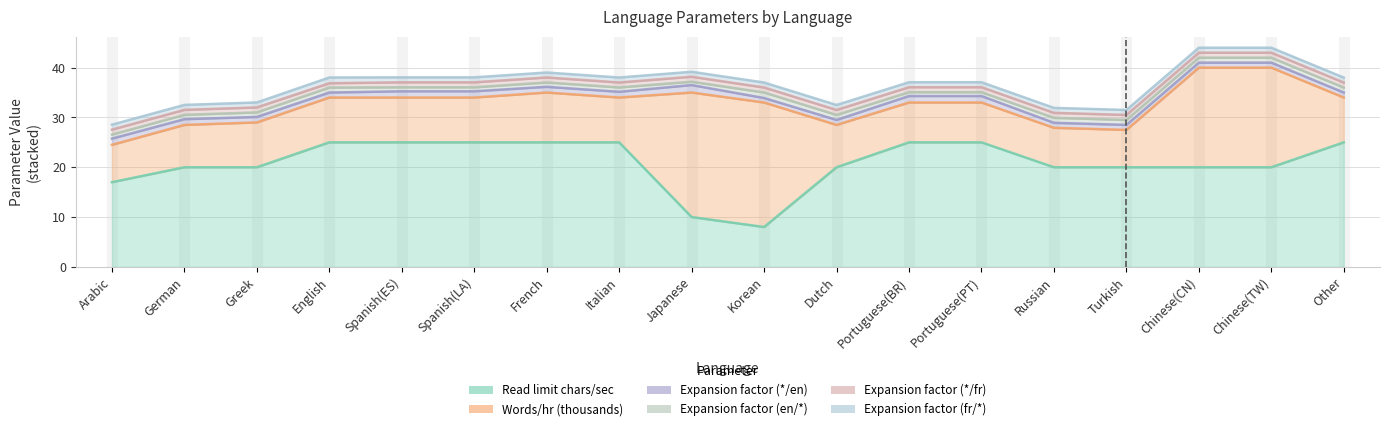

What is the average value of the Read limit chars/sec series?

20.8